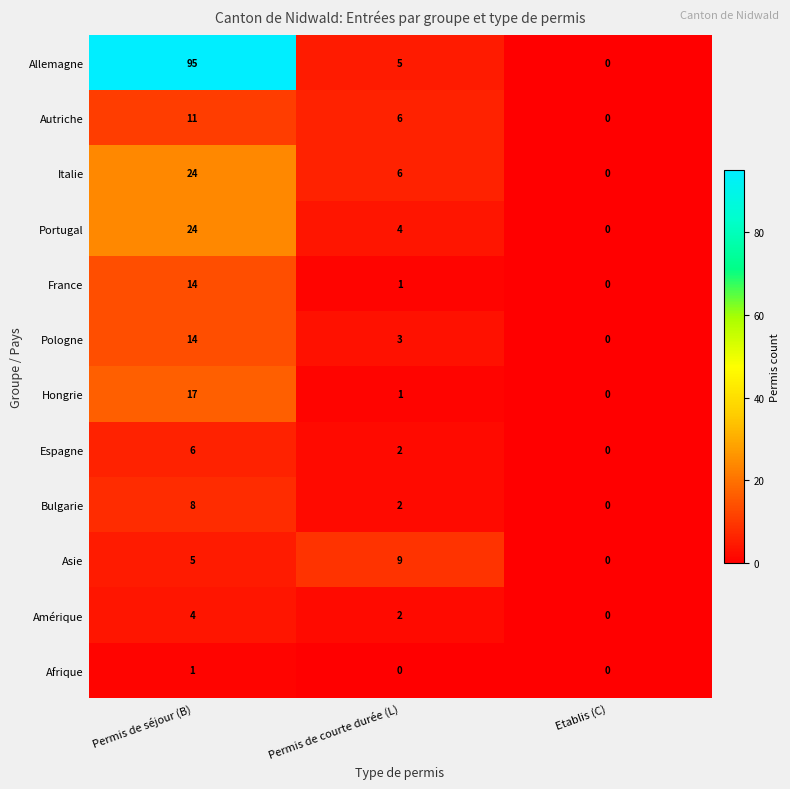

The France series shows -9 at Etablis (C). True or false?

False